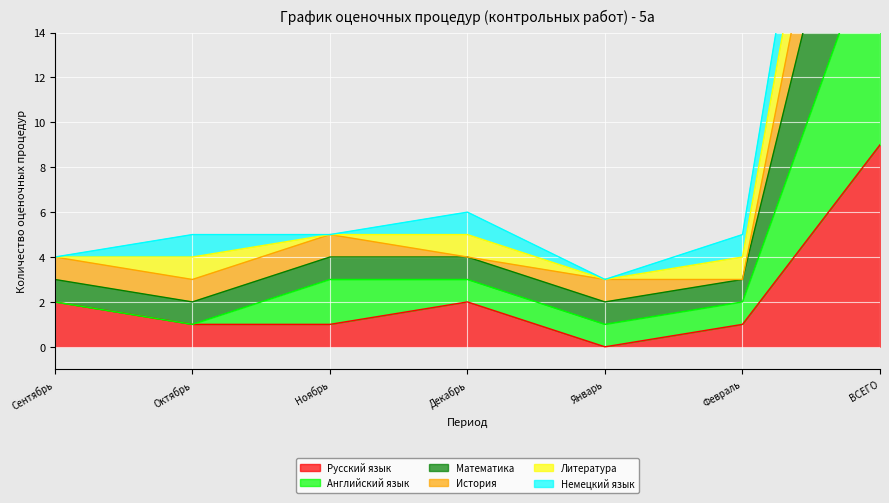

What is the maximum value shown in the chart?

38